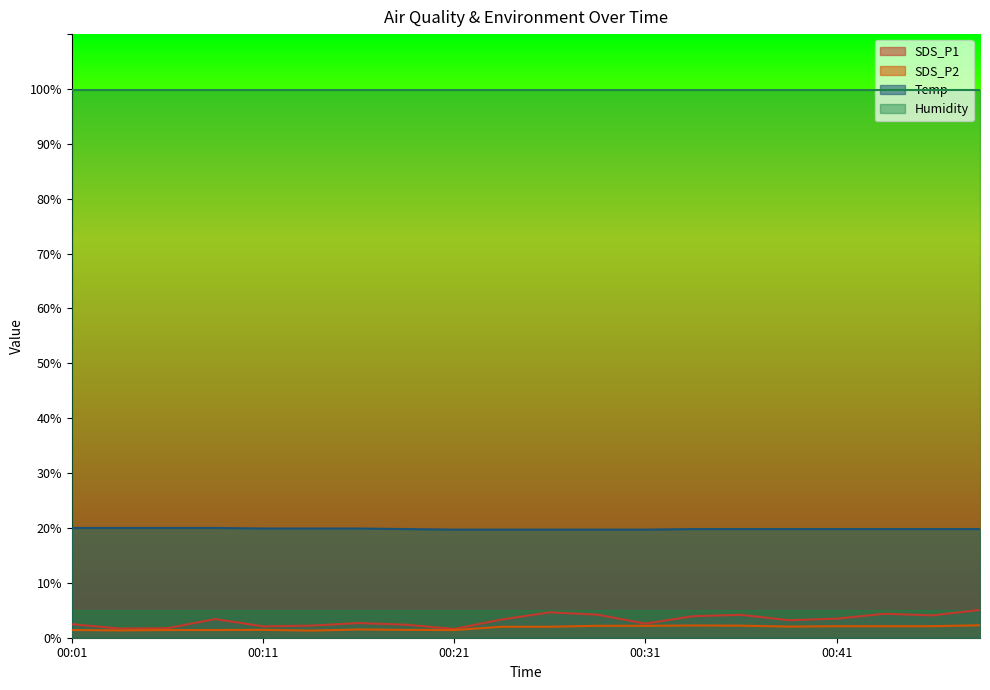

What is the value of the Temp point at the 13th from the left?

19.7